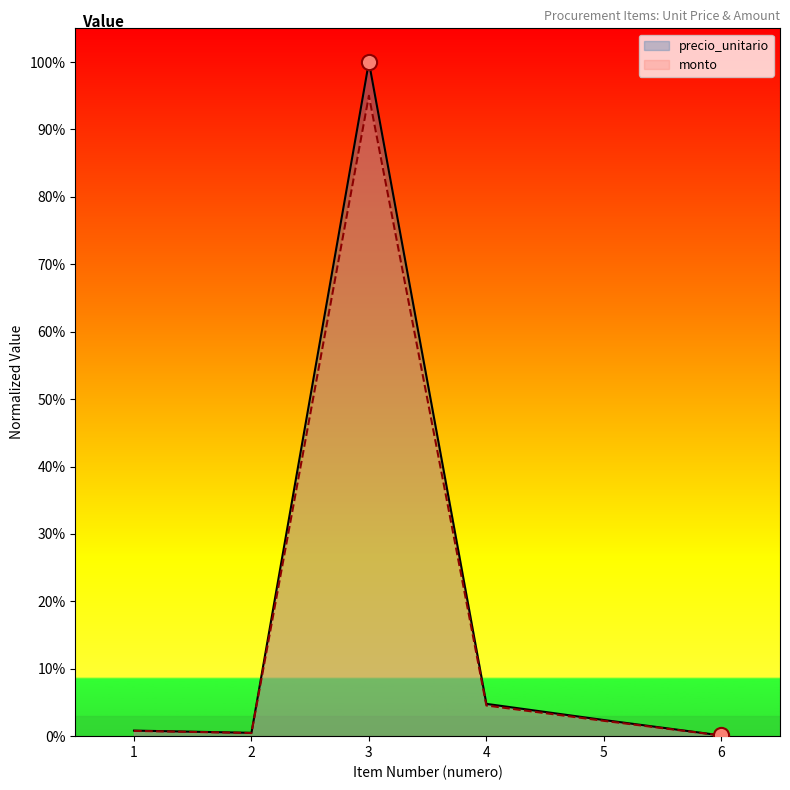

Is the value of precio_unitario at 4 greater than the value of monto at 5?

Yes